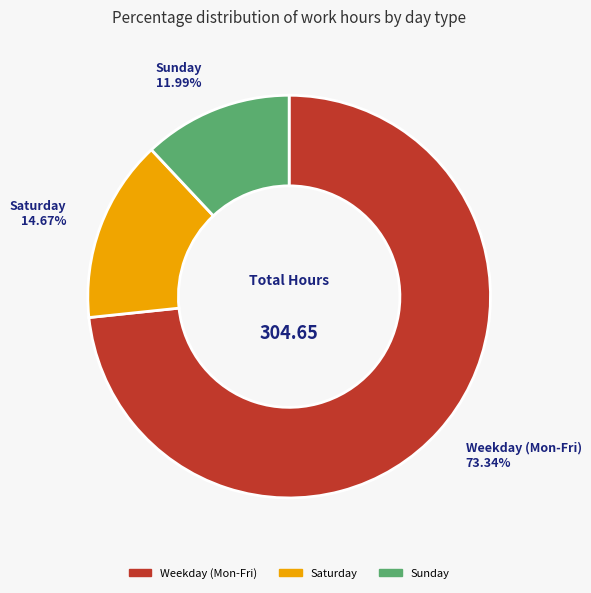

Count the number of slices in the pie.

3